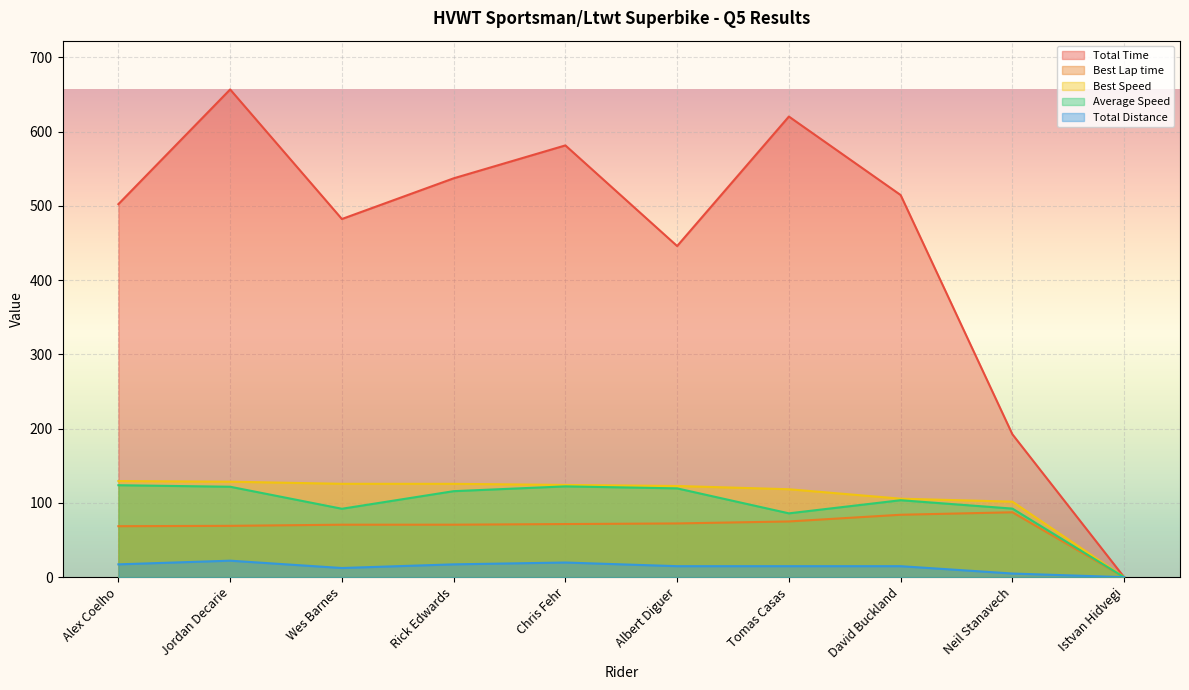

What is the value of the Best Speed point at the 2nd from the left?

128.6